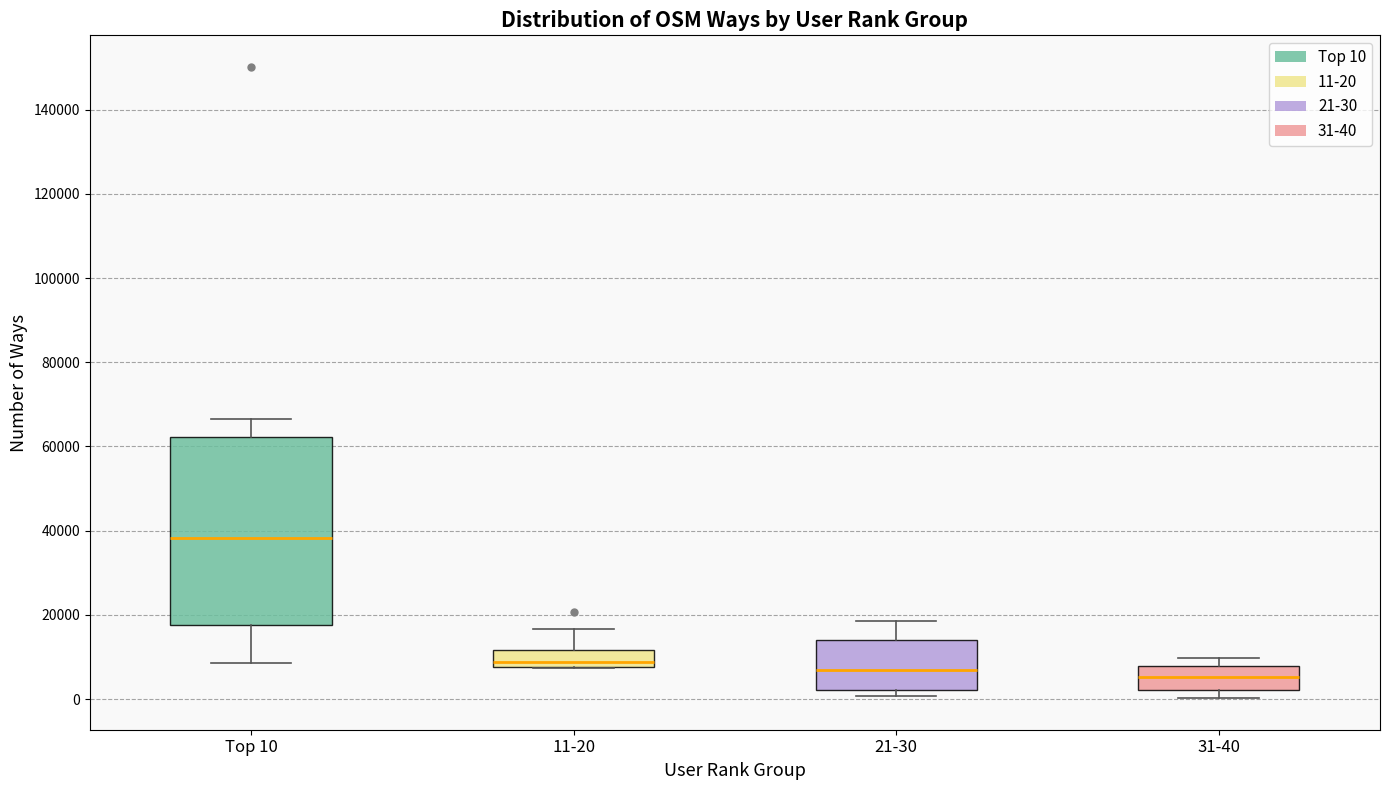

Reading left to right, read every box against the y-axis: the position of its median line, the range the box covers, and the ends of its whiskers. The values are not printed on the chart, so give them approximately, as read against the axis.

Top 10: median 38000, box 18000 to 62000, whiskers 8000 to 66000
11-20: median 8000 (just above the box's lower edge), box 8000 to 12000, whiskers 8000 to 16000
21-30: median 6000, box 2000 to 14000, whiskers 0 to 18000
31-40: median 6000, box 2000 to 8000, whiskers 0 to 10000